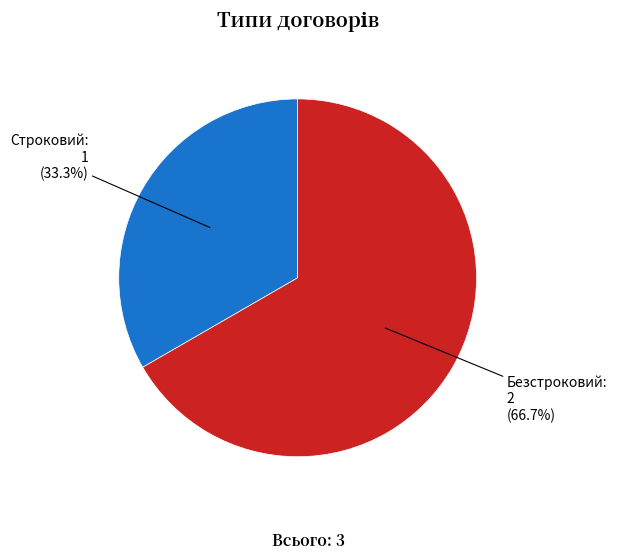

Rank the categories by value from lowest to highest.

Строковий, Безстроковий